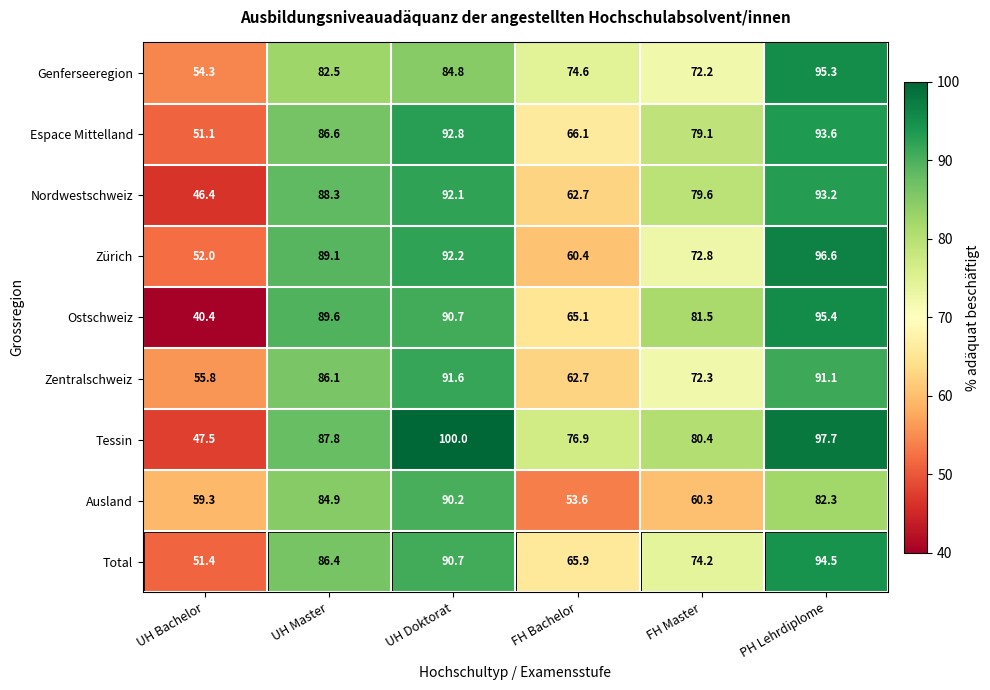

List the labels in order of Ostschweiz value, smallest first.

UH Bachelor, FH Bachelor, FH Master, UH Master, UH Doktorat, PH Lehrdiplome